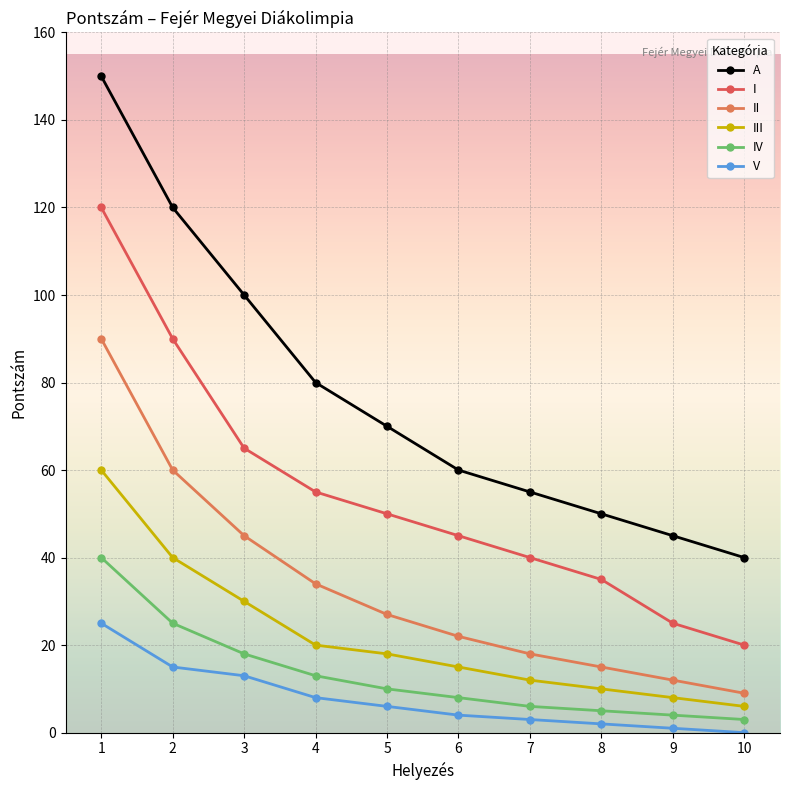

Which series has the widest spread of values?

A